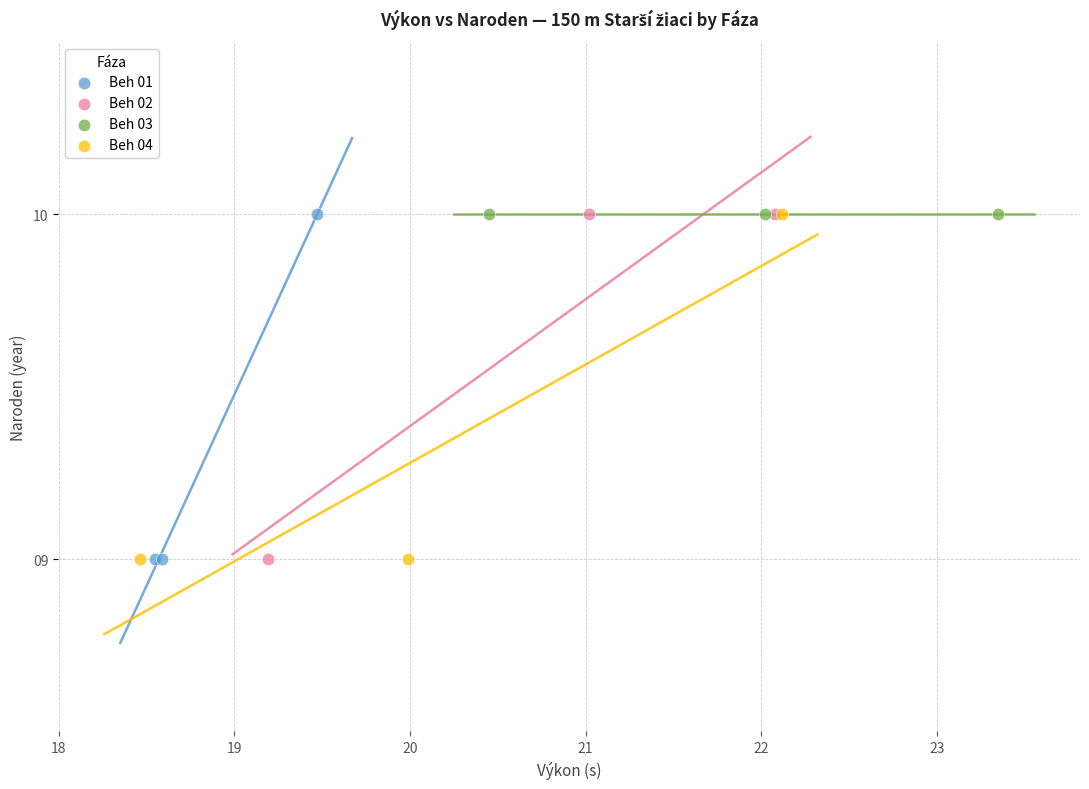

What are all the series names shown in the legend?

Beh 01, Beh 02, Beh 03, Beh 04